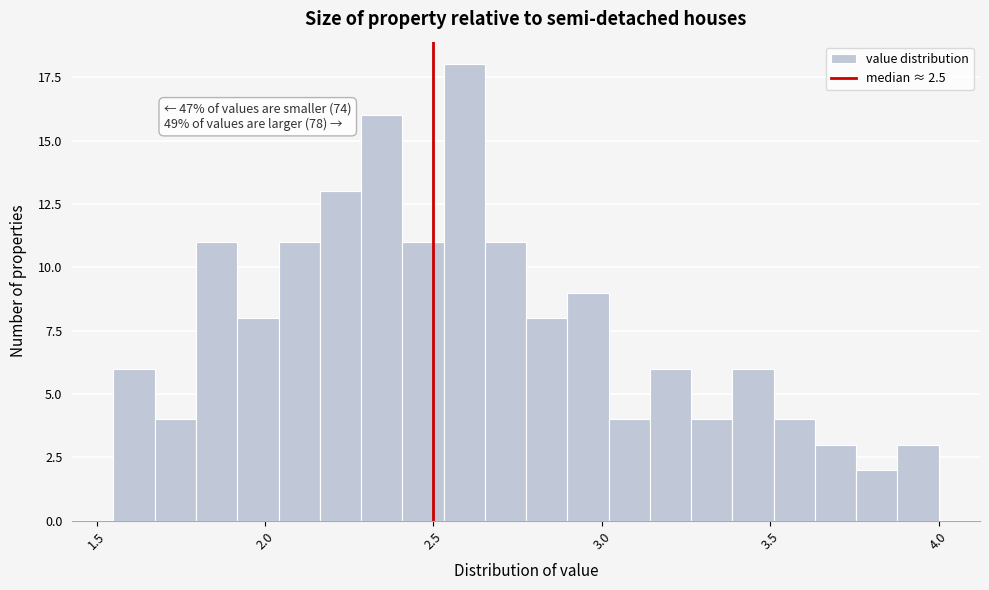

Read against the x-axis, roughly where is the centre of the tallest bar?

2.60